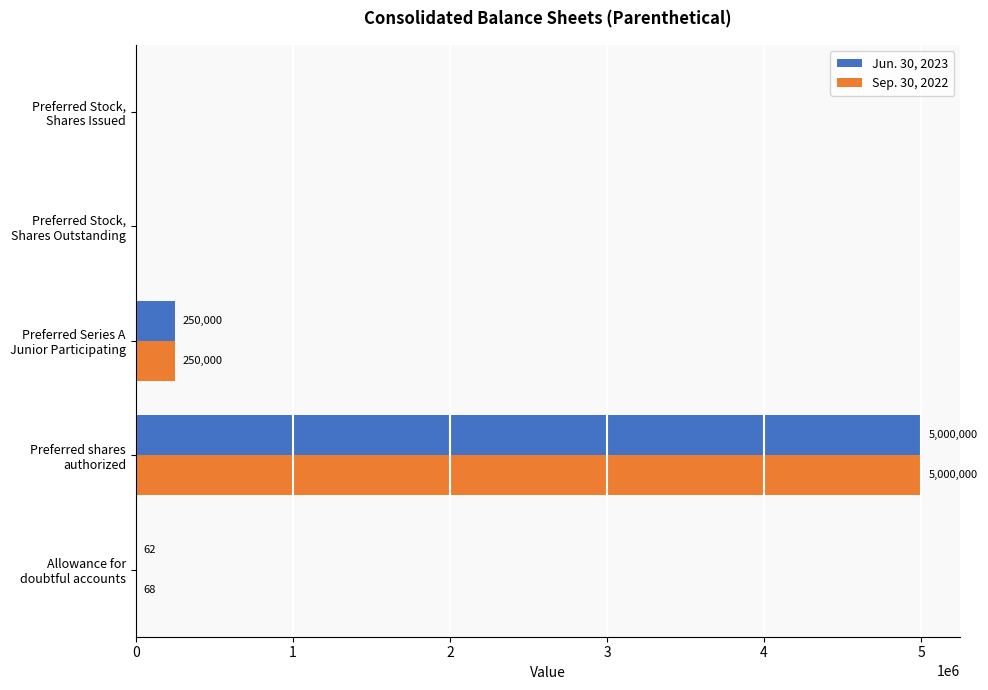

Which series has the largest total across all categories?

Sep. 30, 2022